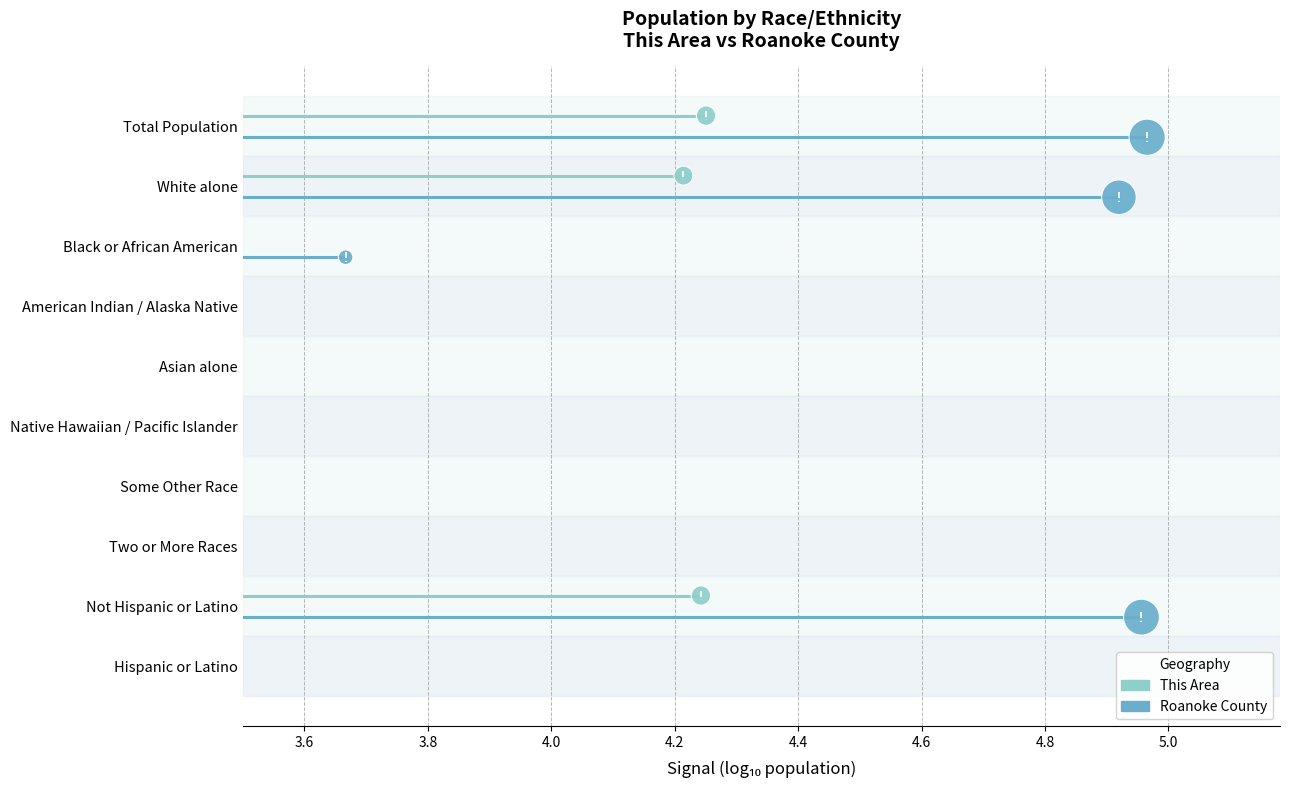

Which series reaches the minimum Y coordinate?

This Area